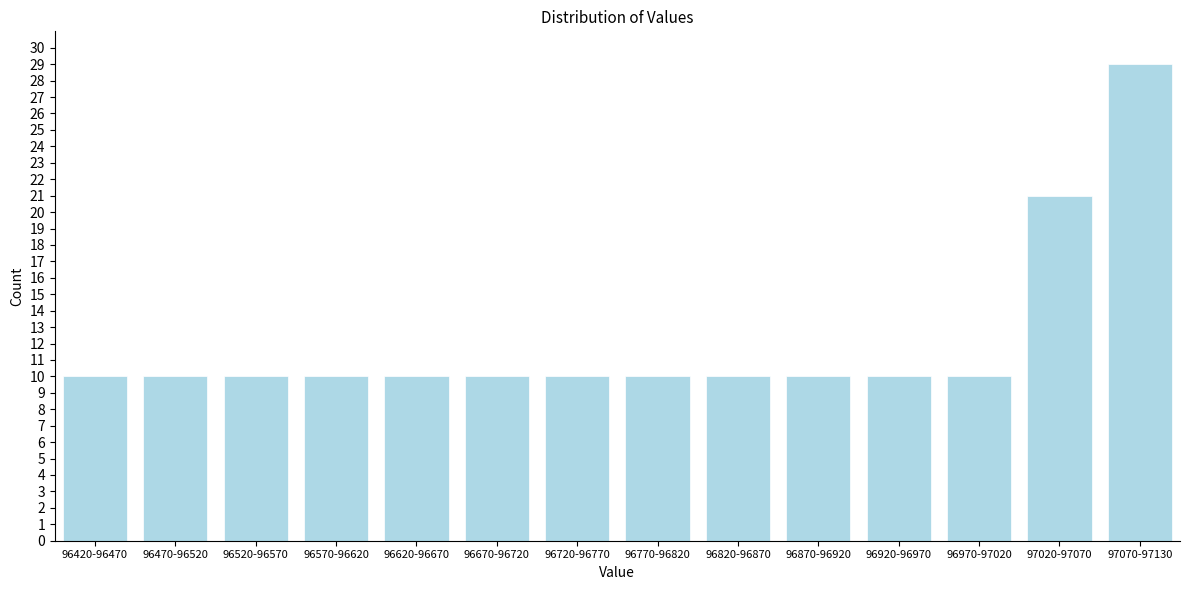

Reading right to left, list all the values displayed in this chart.

29	21	10	10	10	10	10	10	10	10	10	10	10	10